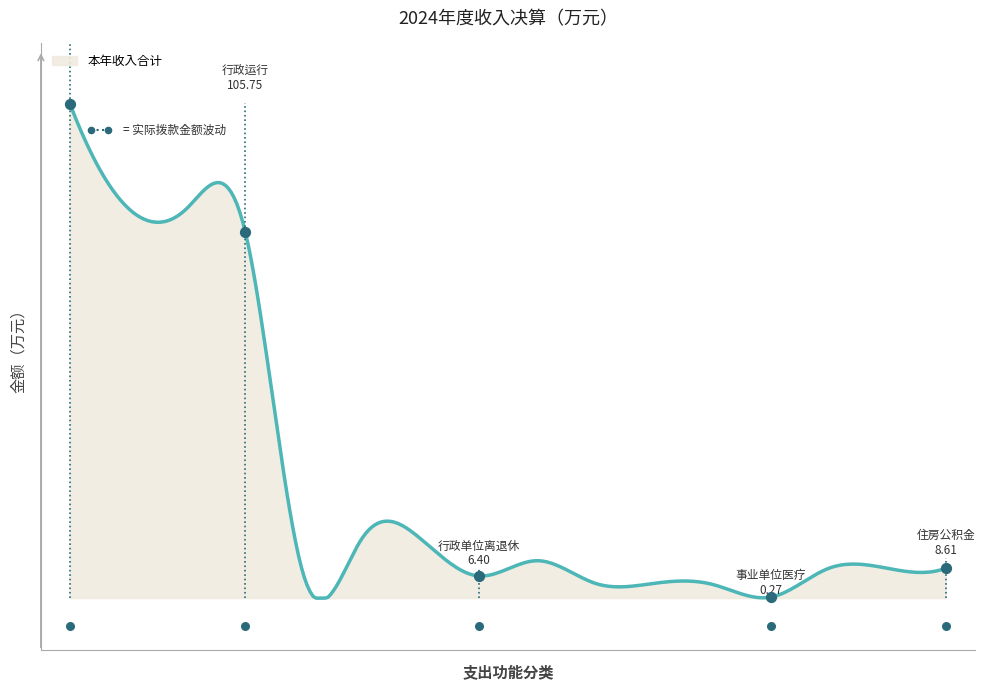

Which series reaches the maximum Y coordinate?

本年收入合计